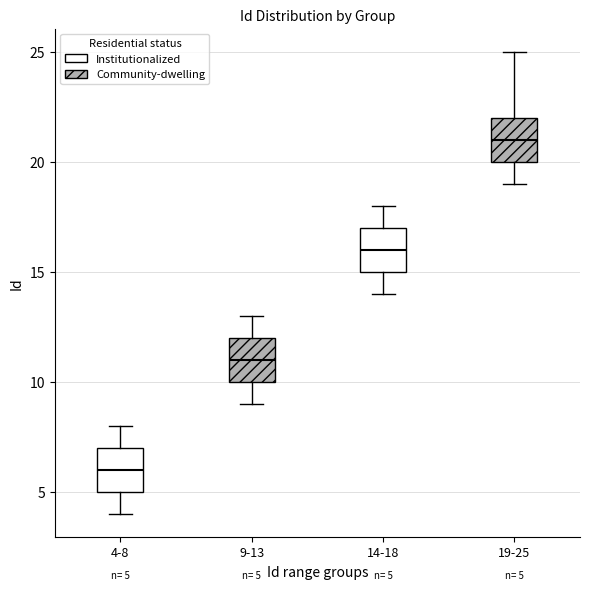

Which box has the highest median line?

19-25